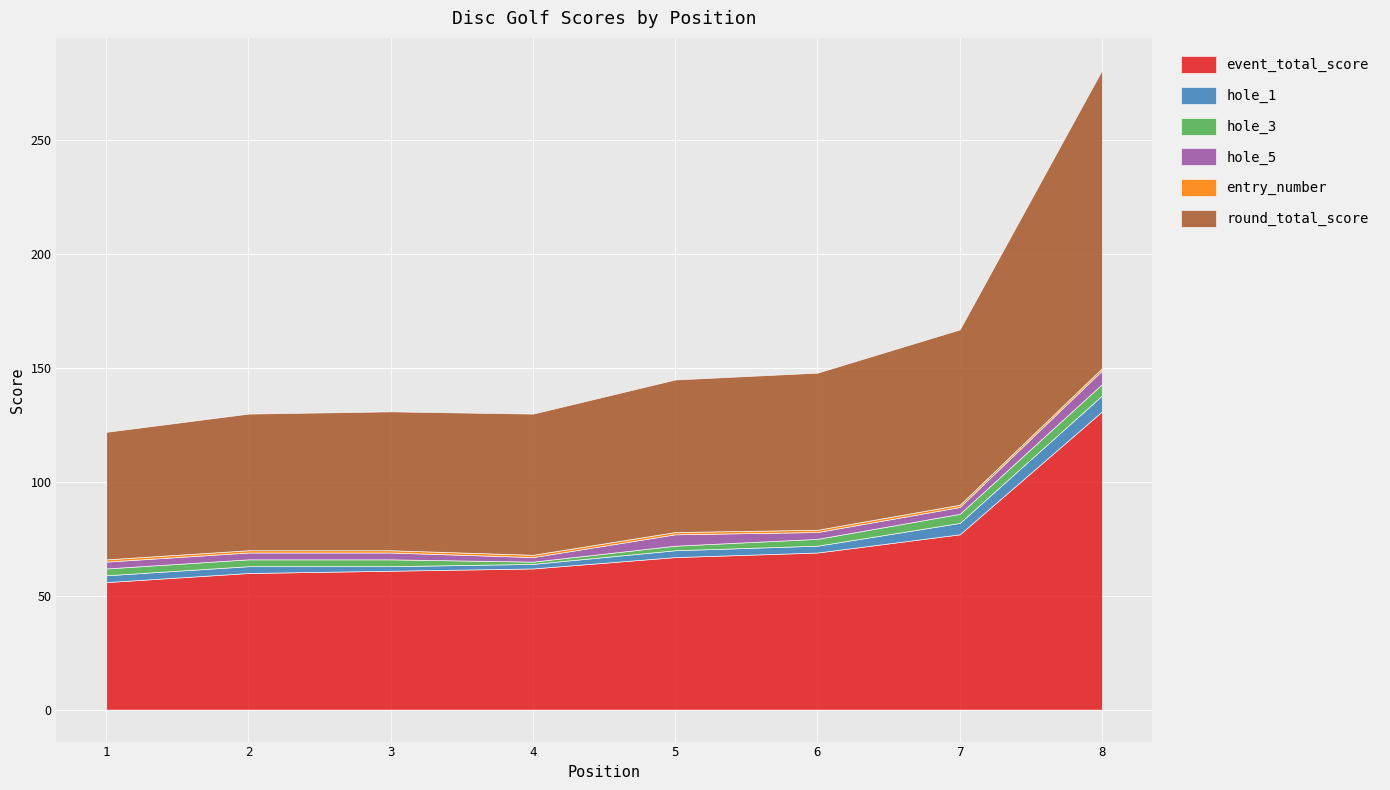

True or false: hole_3 has a value of 3 at 3.

True